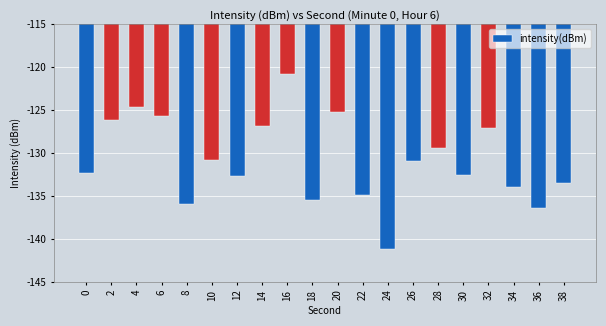

Between 8 and 22, which is larger?

22